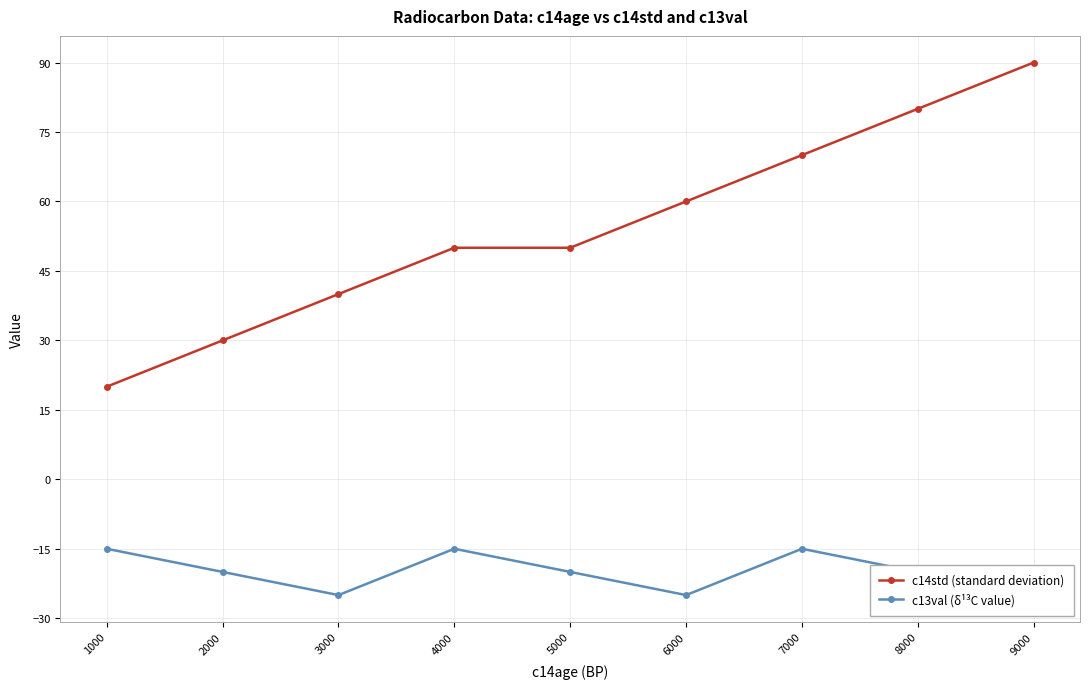

Reading left to right, transcribe all the data shown in this chart.

c14std (standard deviation): 1000=20	2000=30	3000=40	4000=50	5000=50	6000=60	7000=70	8000=80	9000=90
c13val (δ¹³C value): 1000=-15	2000=-20	3000=-25	4000=-15	5000=-20	6000=-25	7000=-15	8000=-20	9000=-25